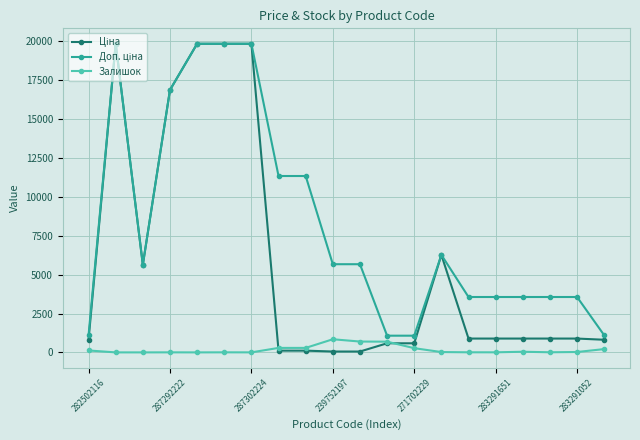

At how many categories does at least one series exceed 12613?

5